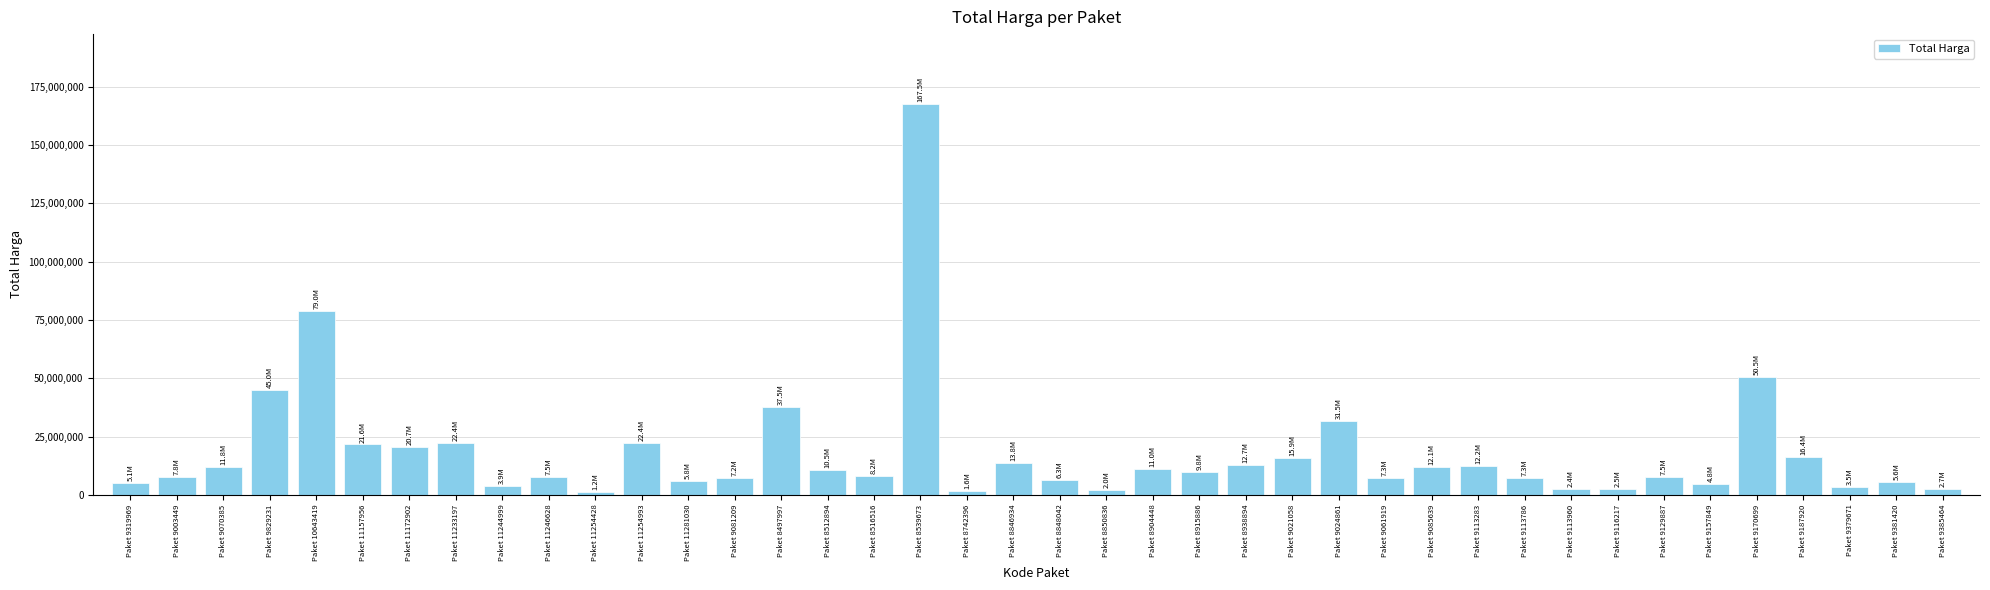

What is the change in value from Paket 11254428 to Paket 8539673?

+166300000